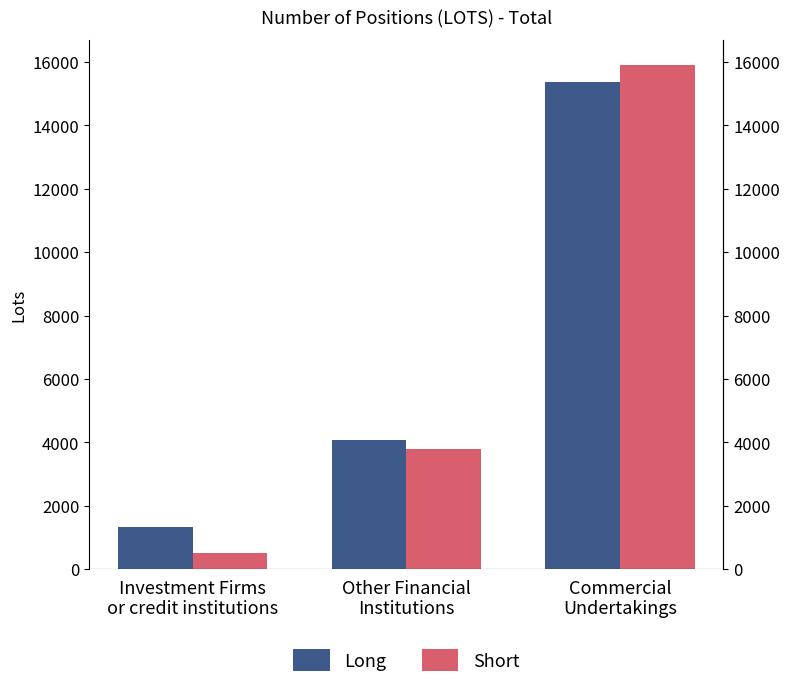

What is the label of the 1st bar from the left?

Investment Firms
or credit institutions